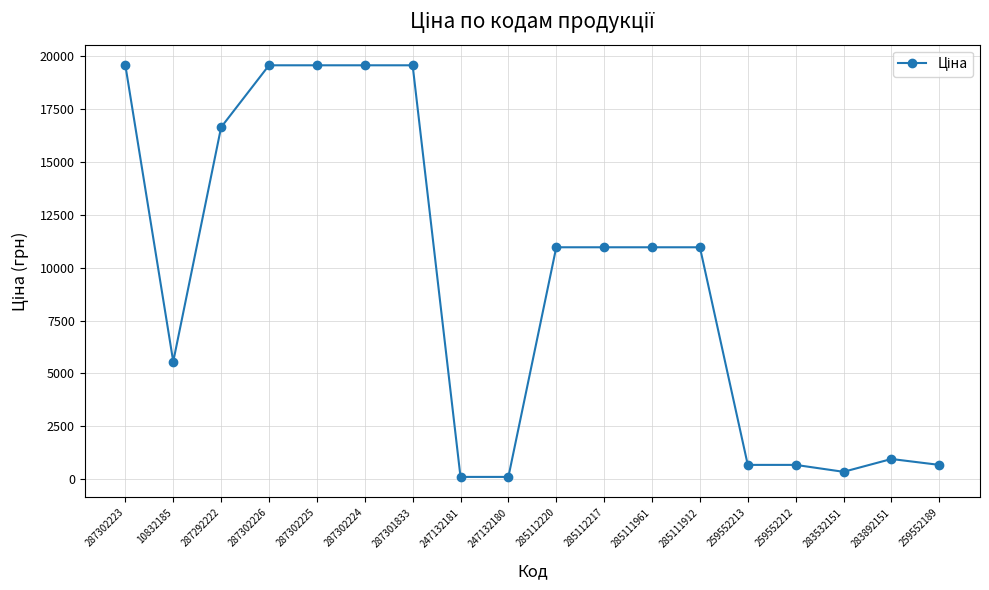

At which label does the data first exceed 10964?

287302223